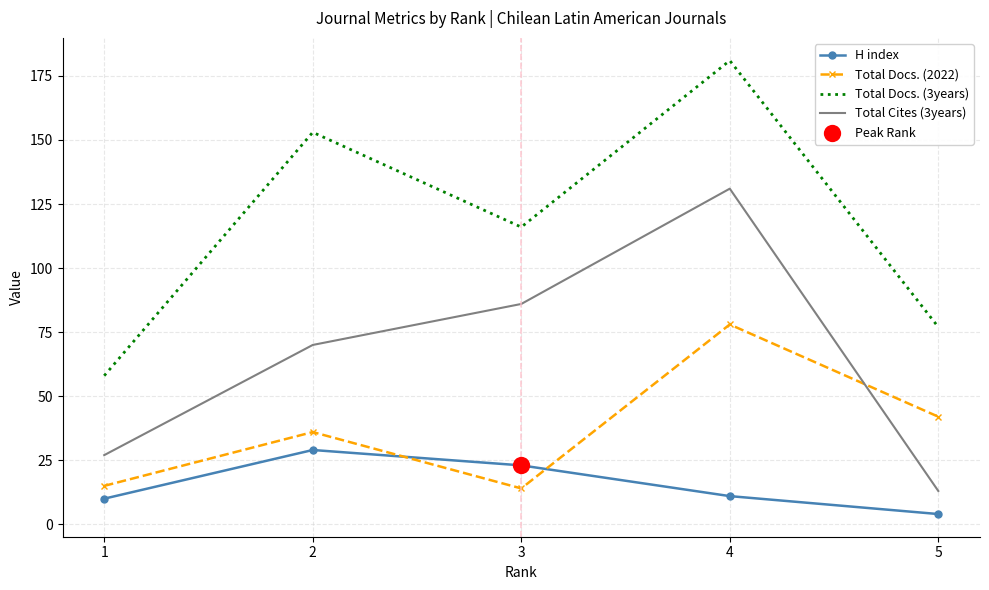

Between 4 and 5, which series saw the biggest shift?

Total Cites (3years)